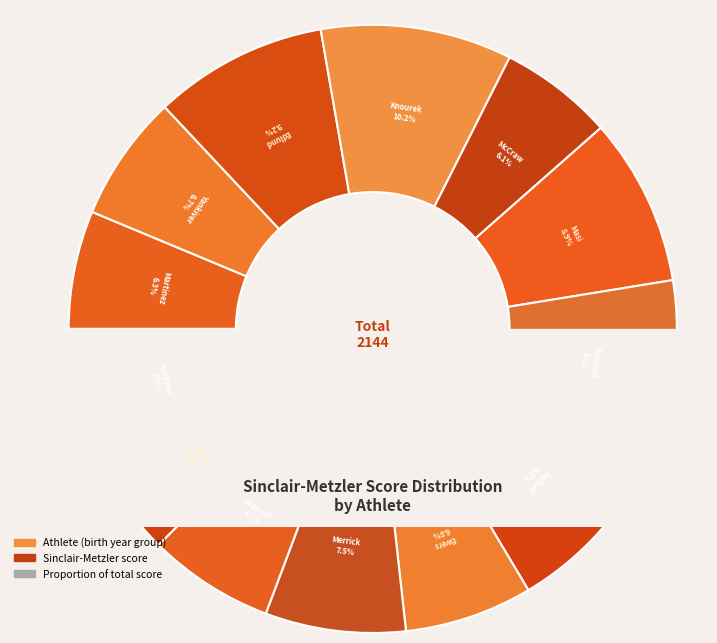

The Sarah McCraw
1978 slice represents 6% of the pie. True or false?

True